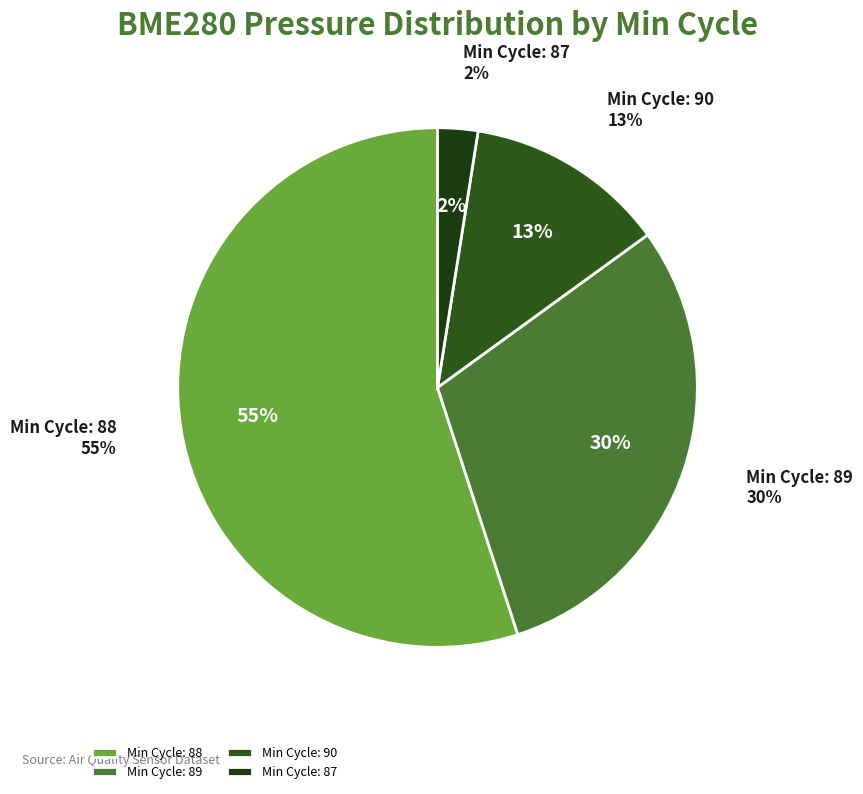

Is 89 the majority of the pie?

No